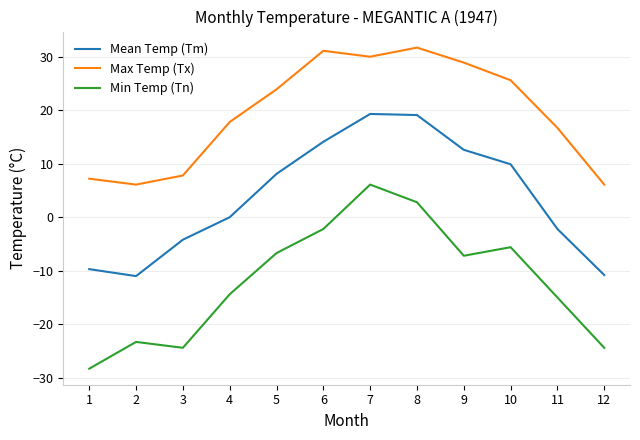

Which series has the largest total across all categories?

Max Temp (Tx)